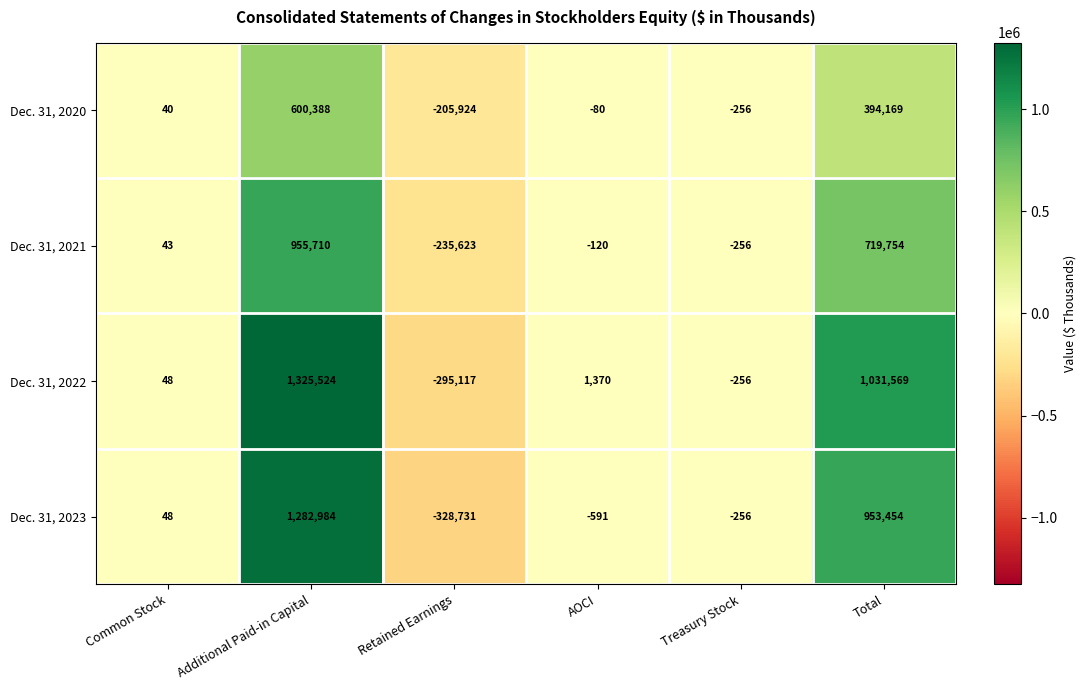

At Retained Earnings, list the series in order from smallest to largest.

Dec. 31, 2023, Dec. 31, 2022, Dec. 31, 2021, Dec. 31, 2020